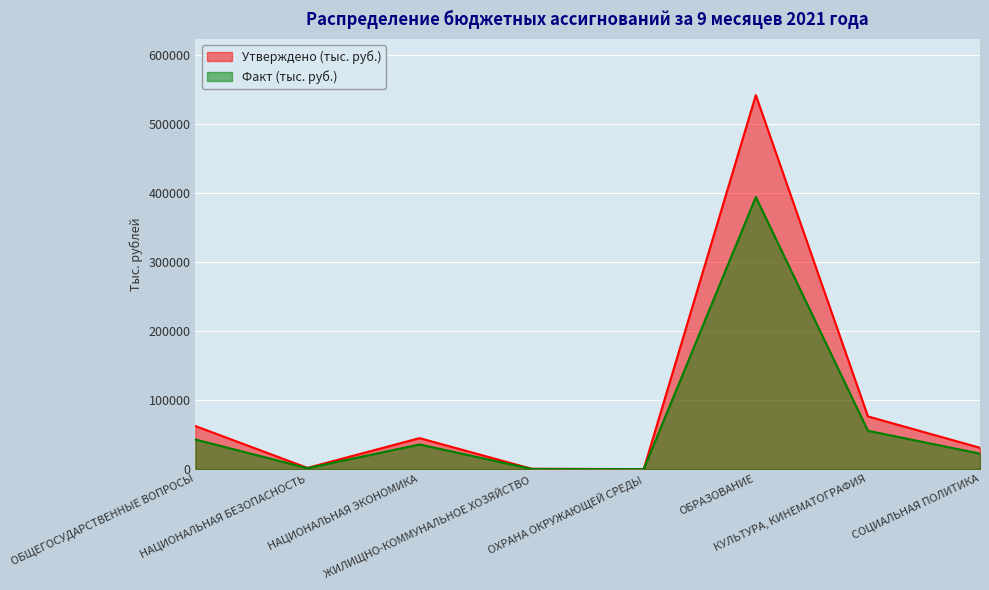

Count the number of data series in this chart.

2